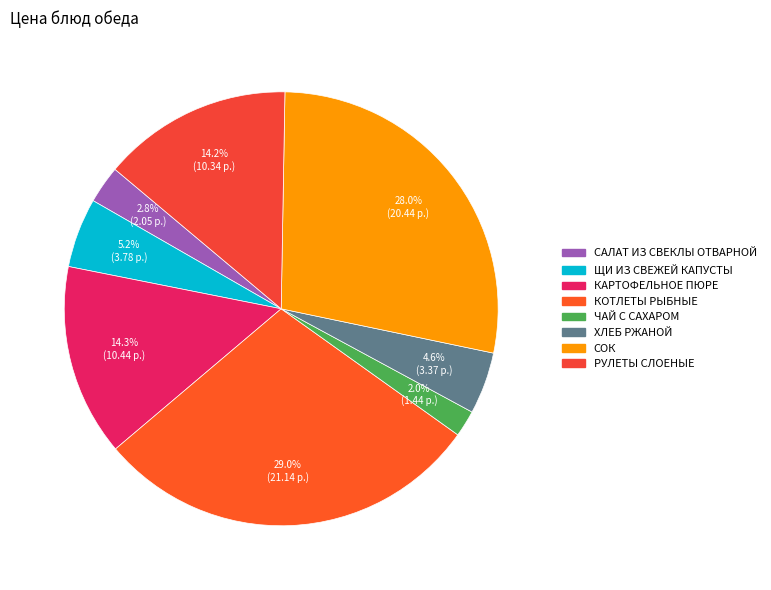

To the nearest percent, what is the combined percentage of ЧАЙ С САХАРОМ and СОК?

30%